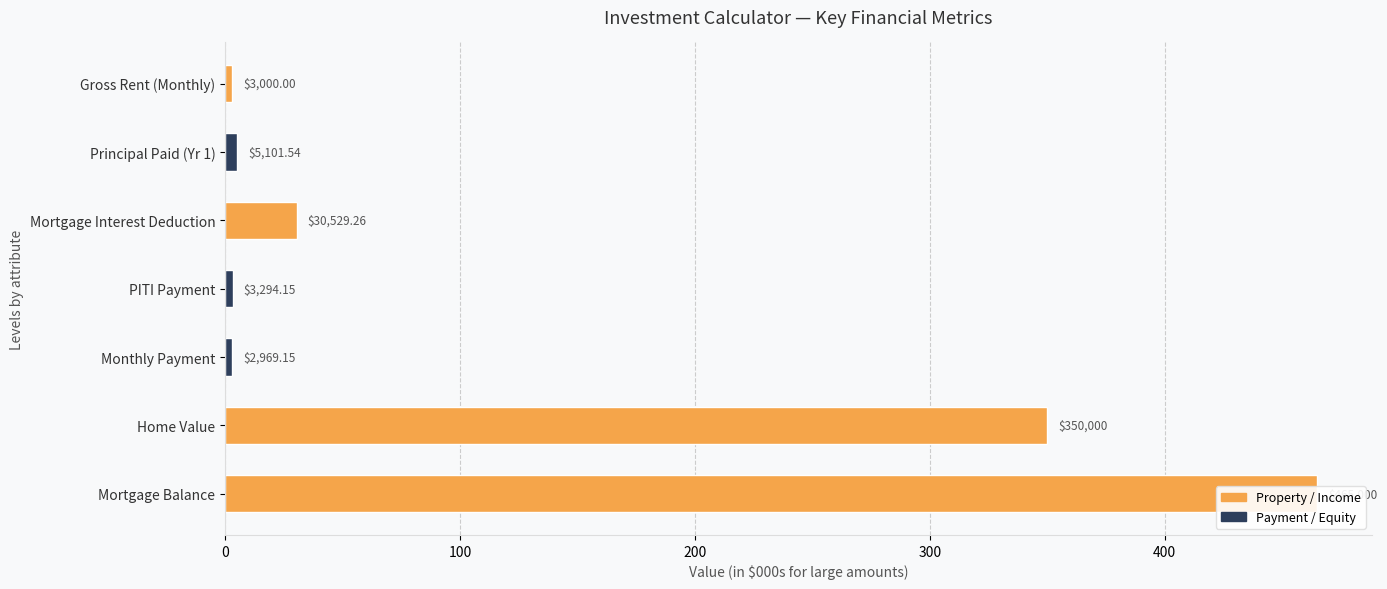

Are the bars horizontal?

Yes